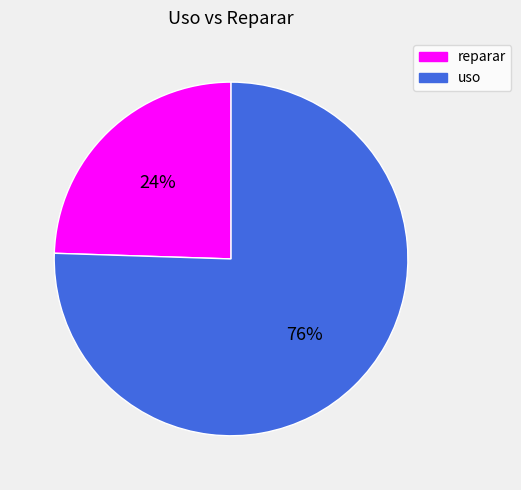

To the nearest percent, what is the average slice percentage?

50%